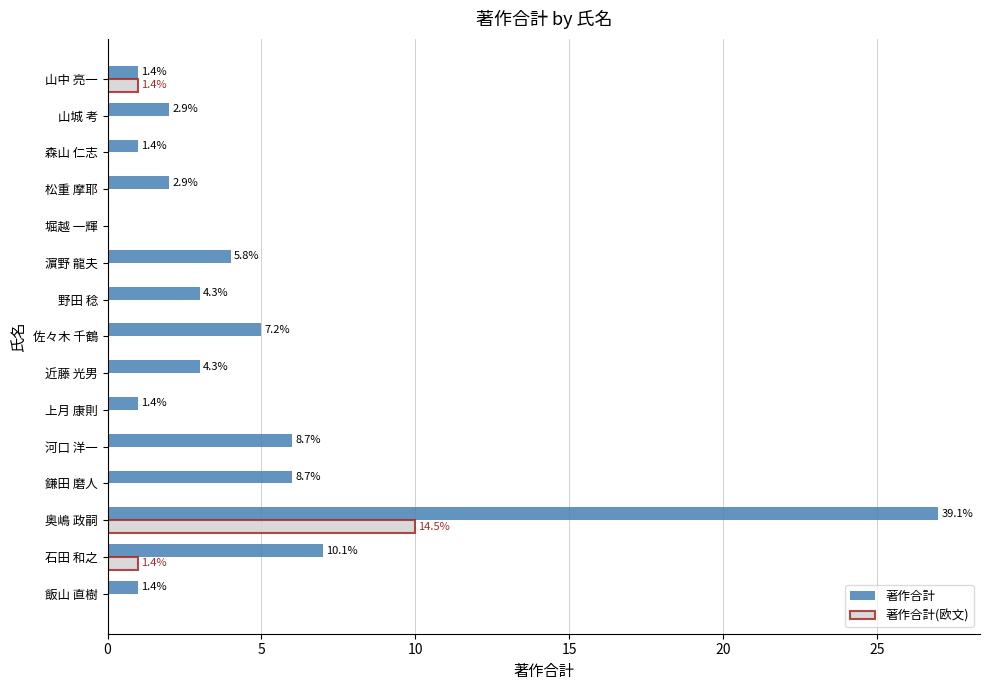

List the series in order of their overall mean, lowest first.

著作合計(欧文), 著作合計